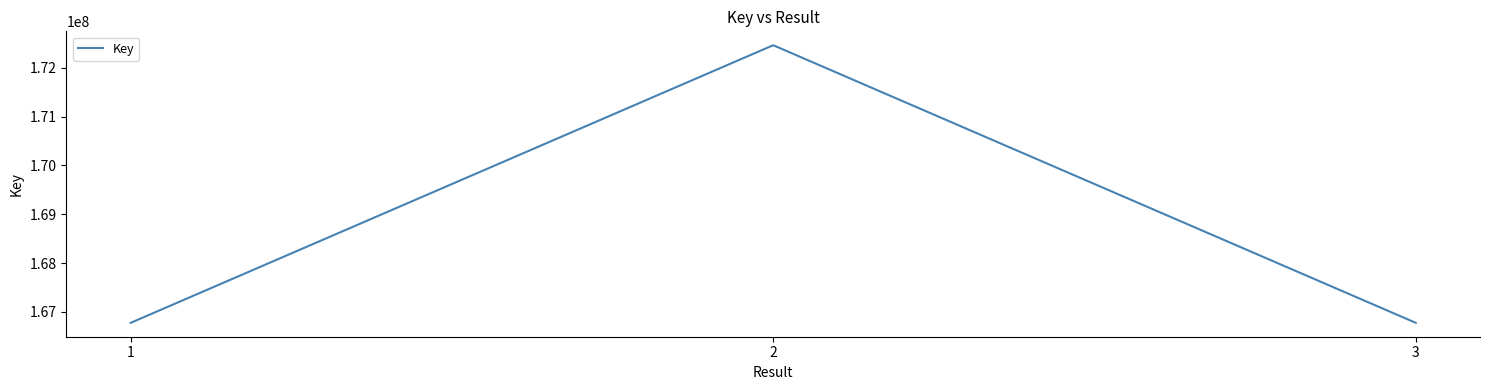

The value at 1 is 166777037. True or false?

True